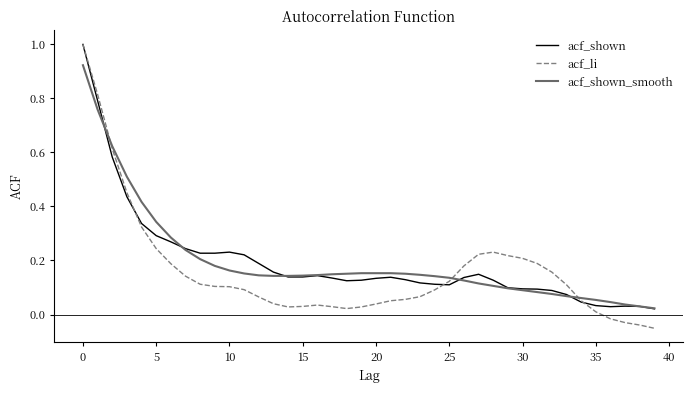

What is the maximum value for acf_li?

1.0